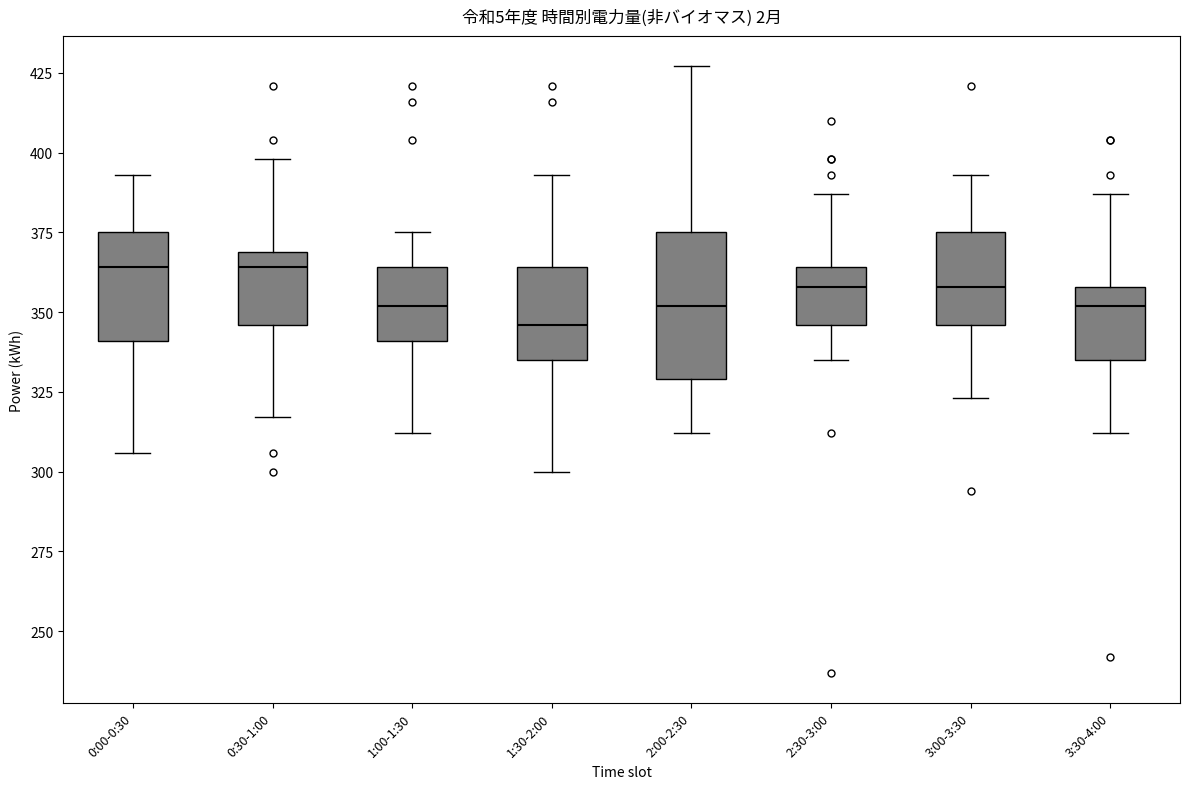

Which box has the lowest median line?

1:30-2:00